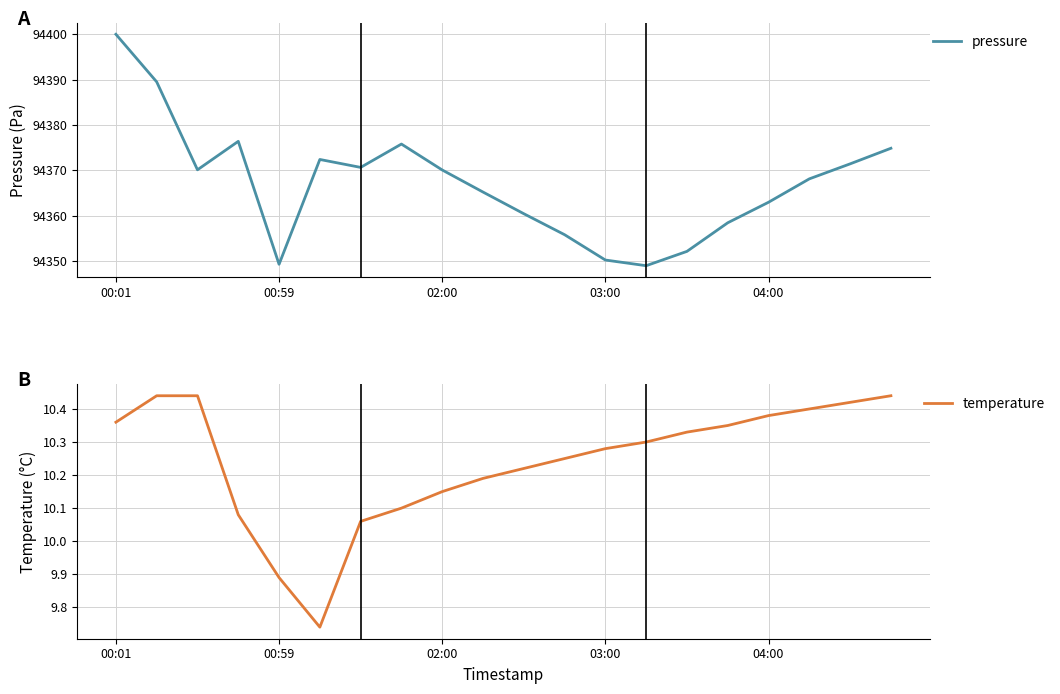

The pressure series shows 94370.1 at 02:00. True or false?

True